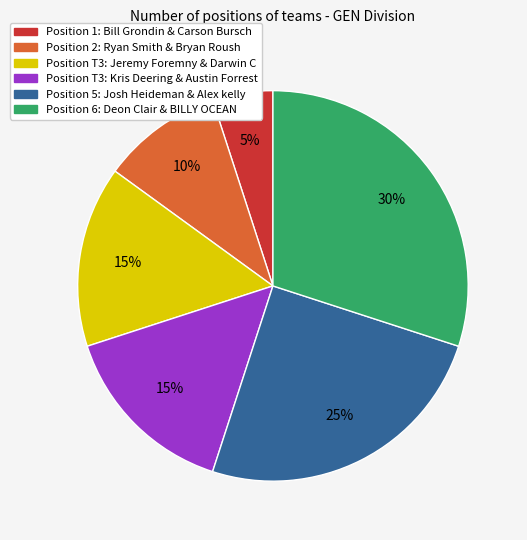

Do Position T3: Jeremy Foremny & Darwin C and Position 6: Deon Clair & BILLY OCEAN together represent more than half of the pie?

No